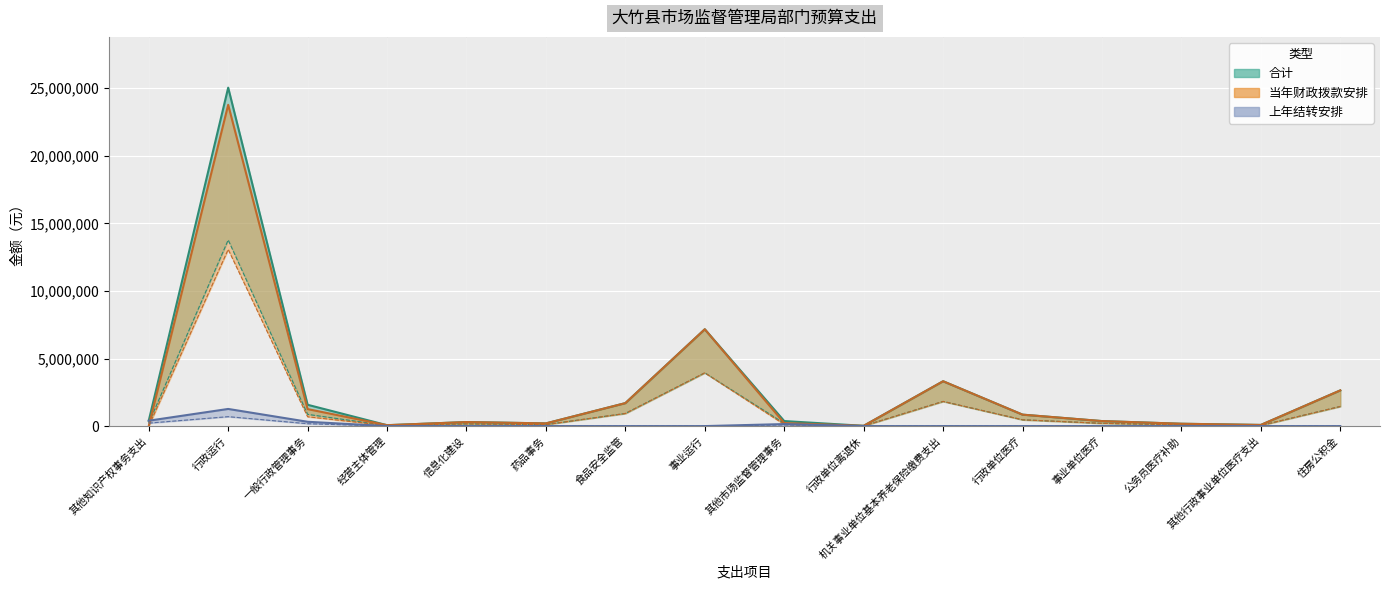

What is the label of the 3rd point from the right?

公务员医疗补助